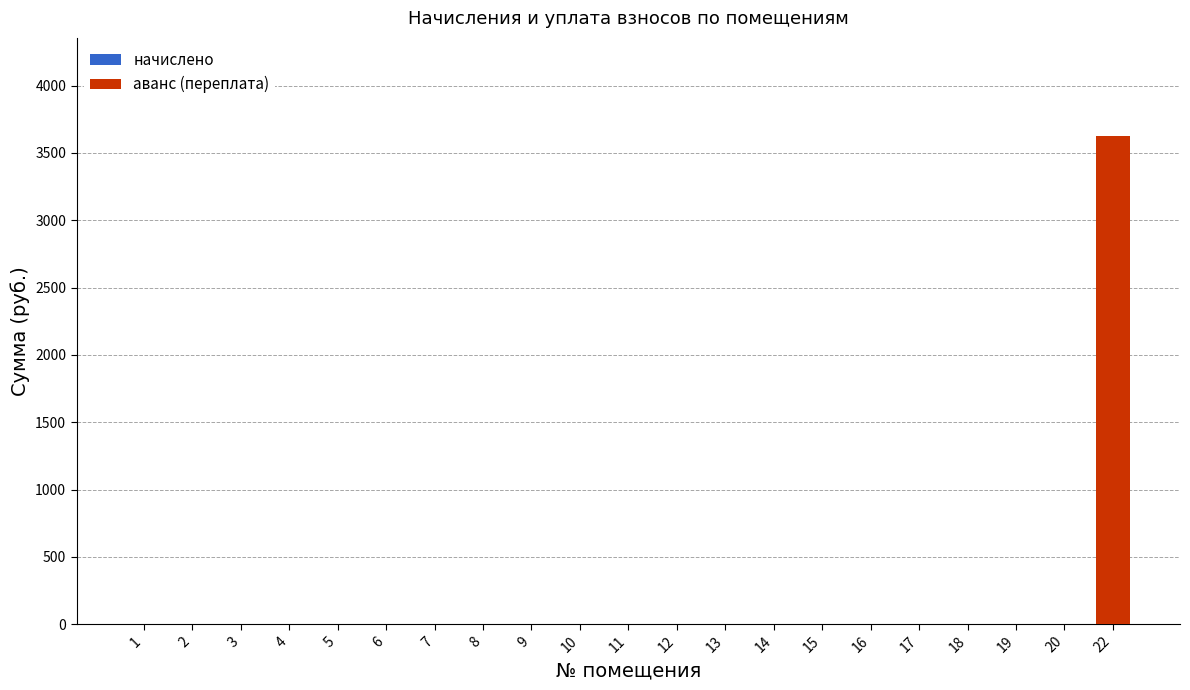

The value at 10 is -2075. True or false?

False